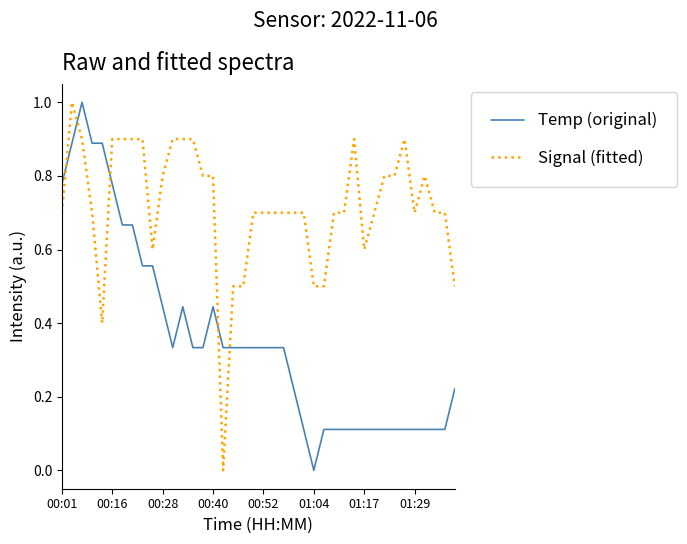

Is this an area chart (filled region under the line)?

No